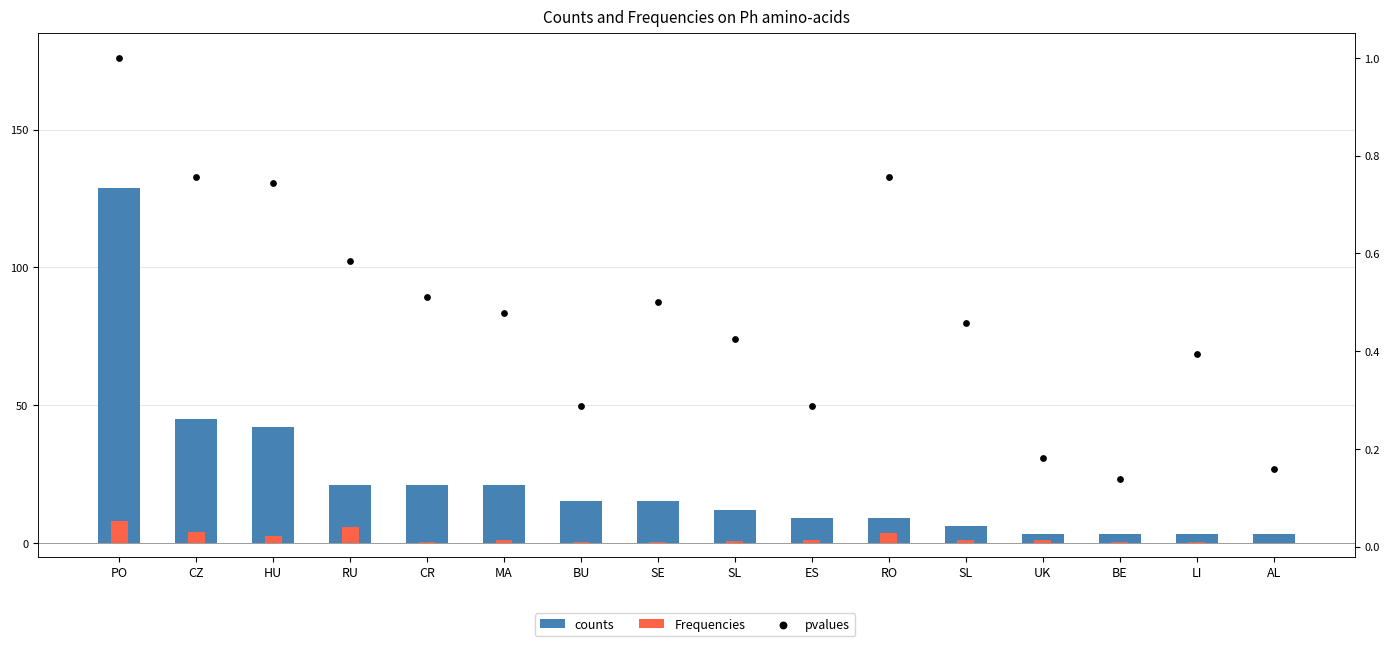

What is the total value across all series at SL?

13.1